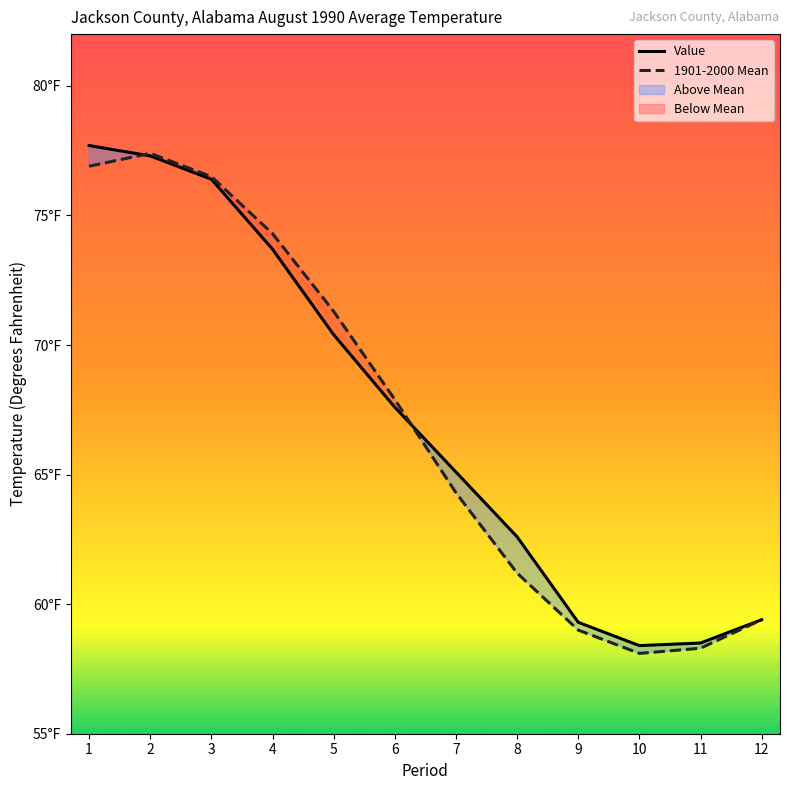

What is the value of the Value point at the 4th from the left?

73.7